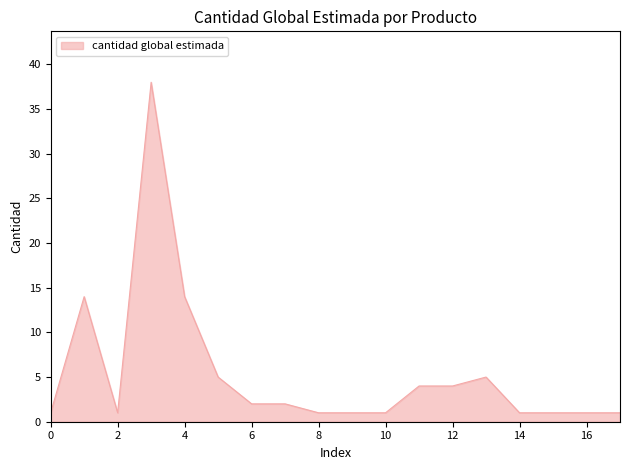

What is the greatest value displayed?

38